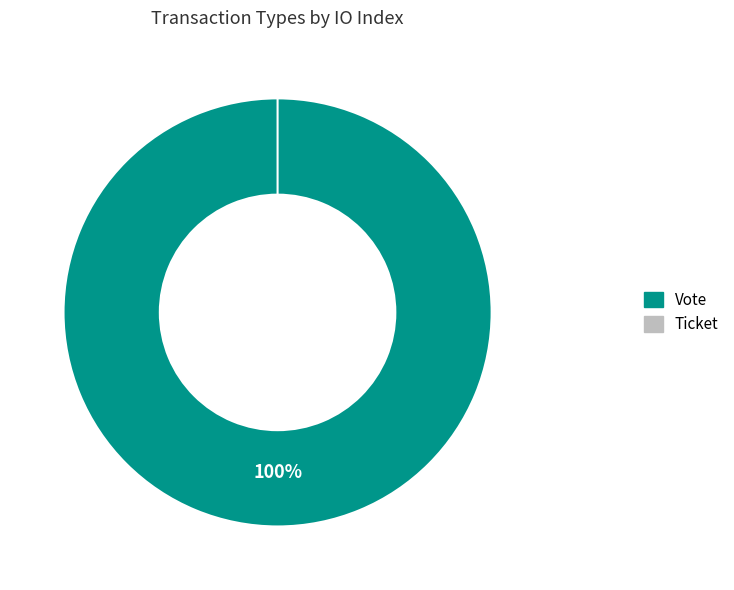

Is it true that Ticket is 13% of the pie?

False